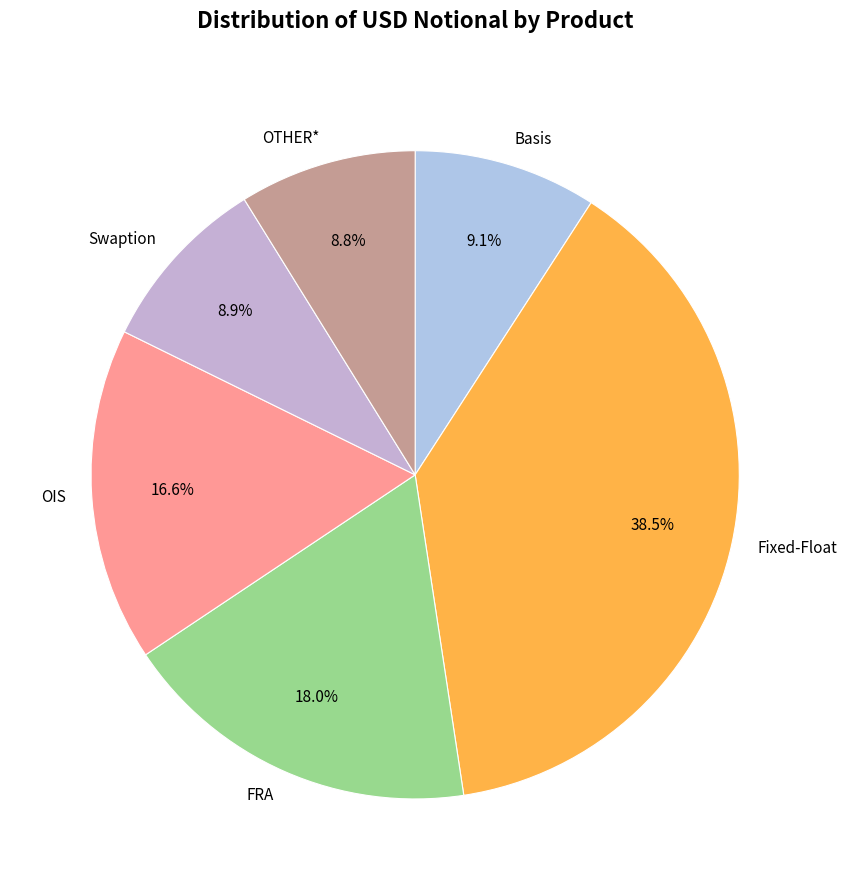

What portion of the pie excludes Basis?

90.9%